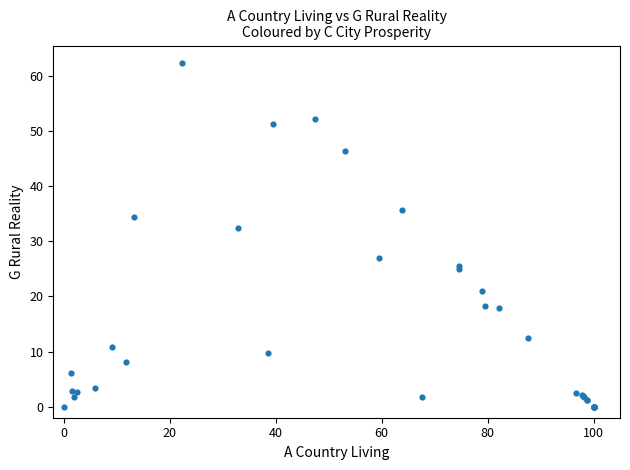

What Y value in the scatter plot is closest to 31?

32.3